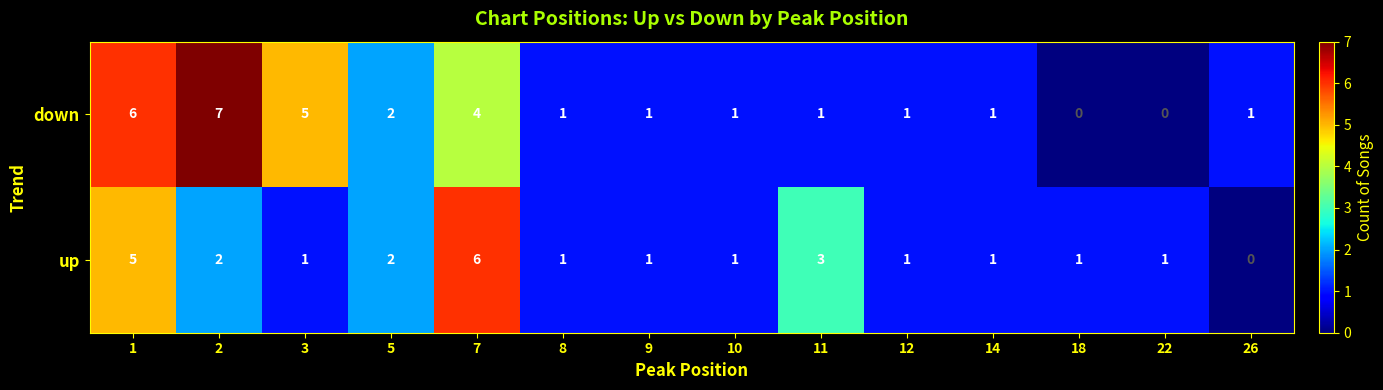

What is the sum of all down values?

31